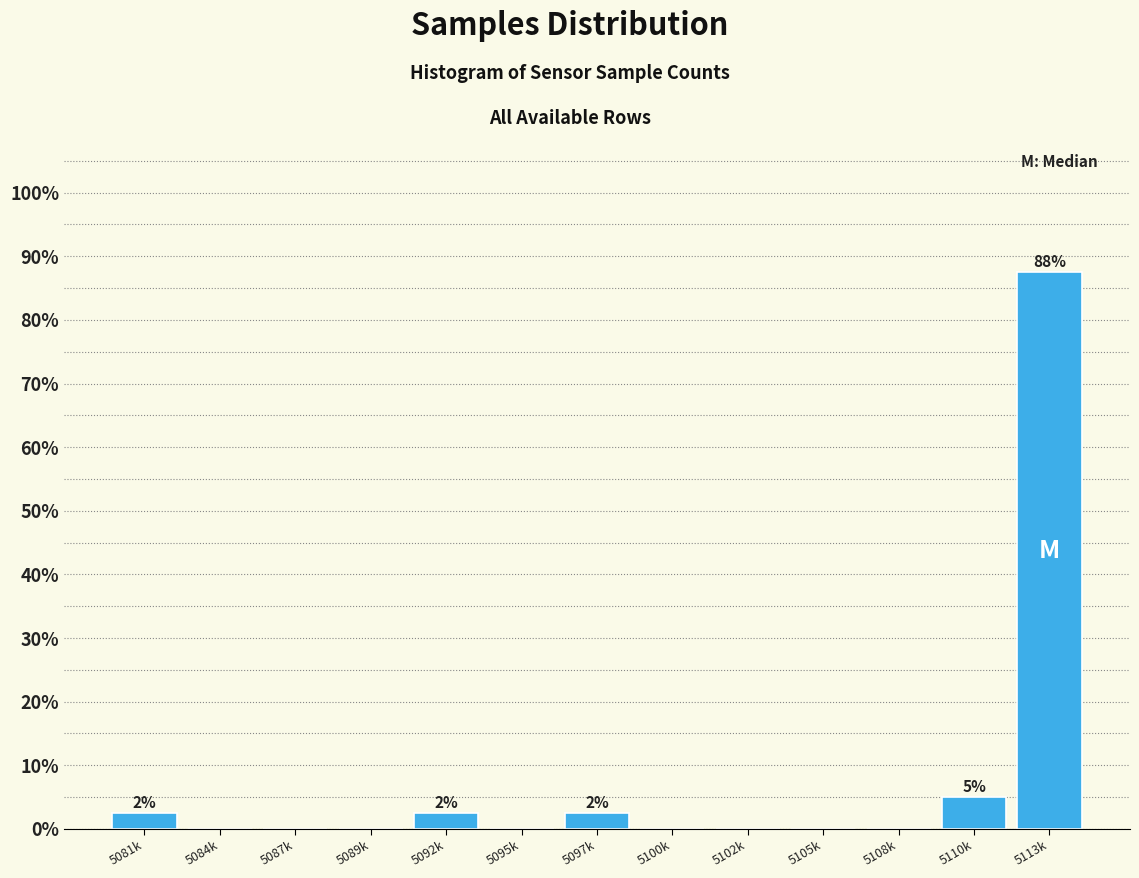

Reading left to right, extract all data points from this chart.

5081k=2.5	5084k=0.0	5087k=0.0	5089k=0.0	5092k=2.5	5095k=0.0	5097k=2.5	5100k=0.0	5102k=0.0	5105k=0.0	5108k=0.0	5110k=5.0	5113k=87.5